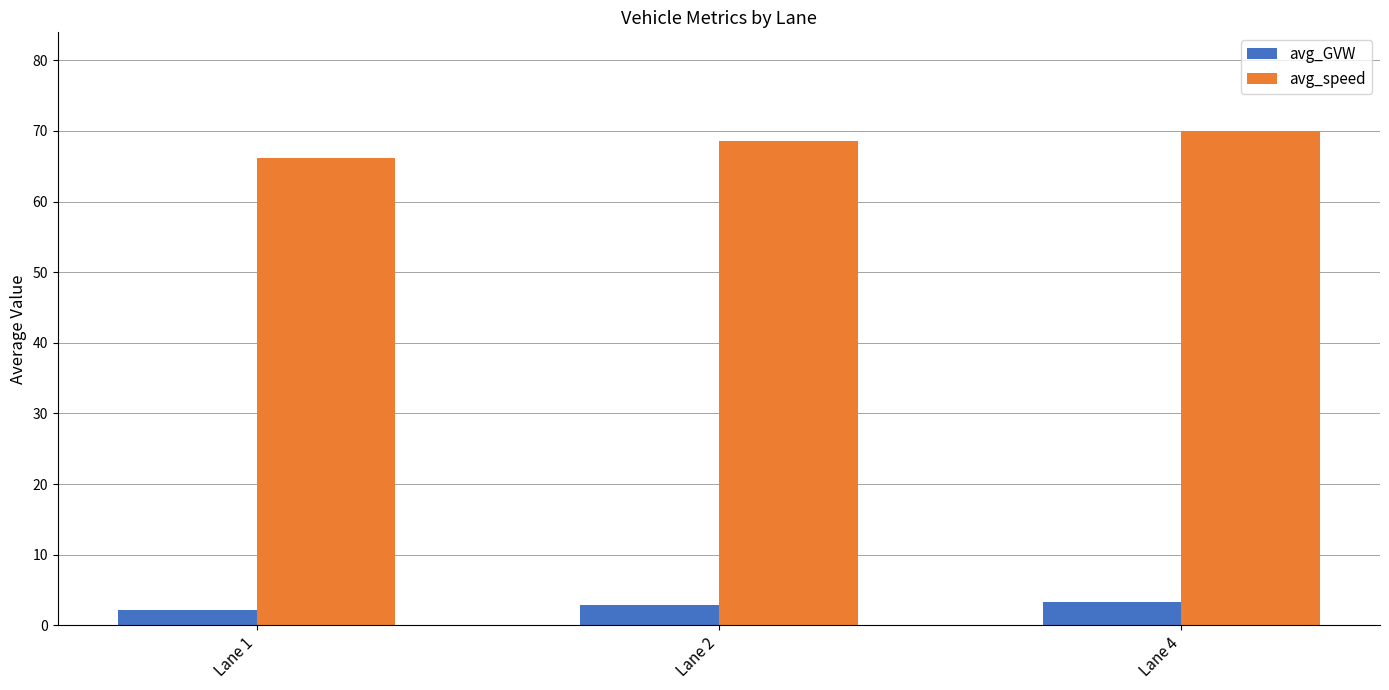

True or false: avg_speed has a value of 68.5 at Lane 2.

True